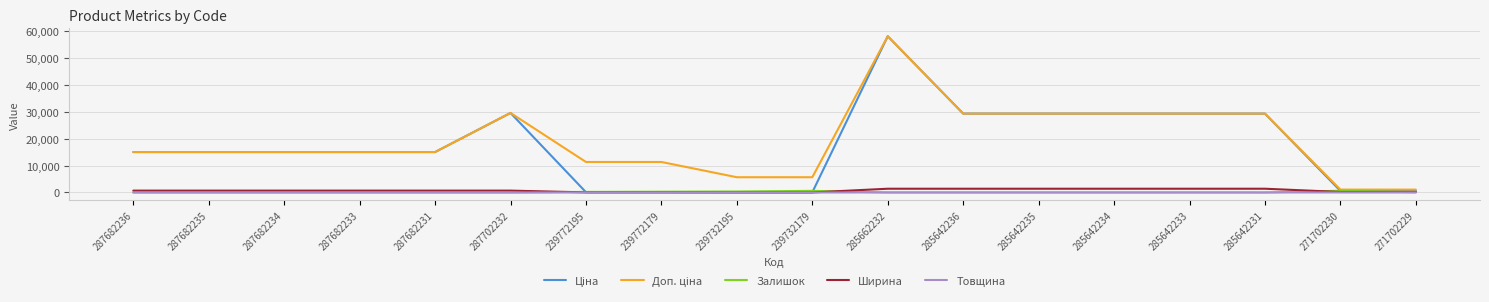

What is the maximum value shown in the chart?

58037.0